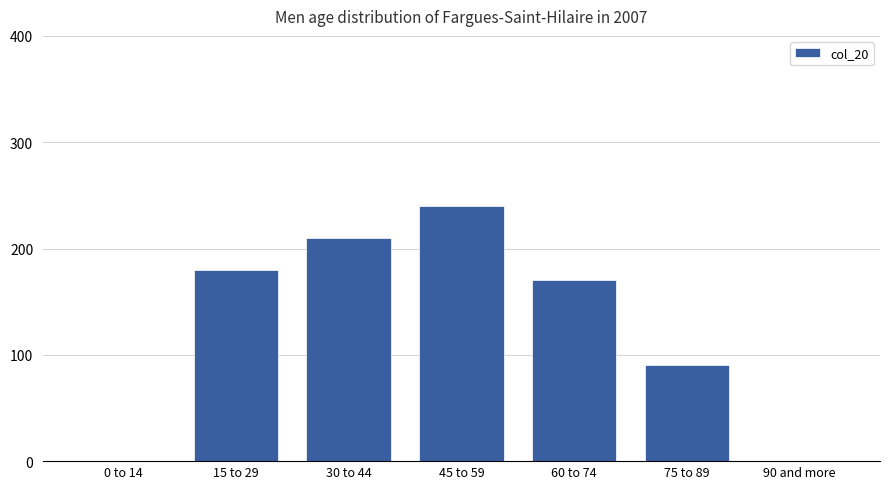

Reading left to right, list all the values displayed in this chart.

0	180	210	240	170	90	0